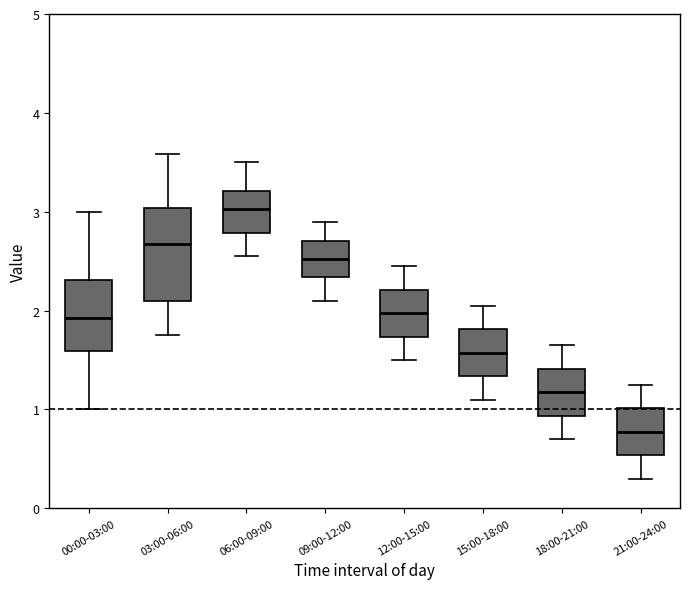

Where is the upper edge of the box for 06:00-09:00 on the y-axis? The values are not printed on the chart, so give them approximately, as read against the axis.

3.2